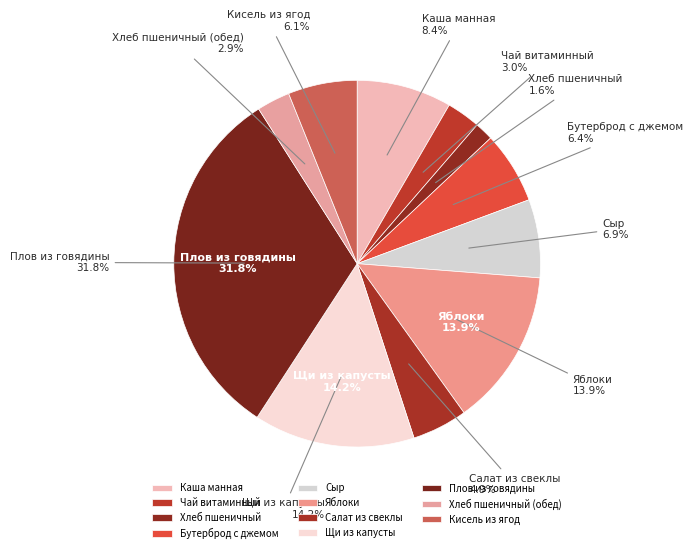

Is it true that Щи из капусты is 25% of the pie?

False